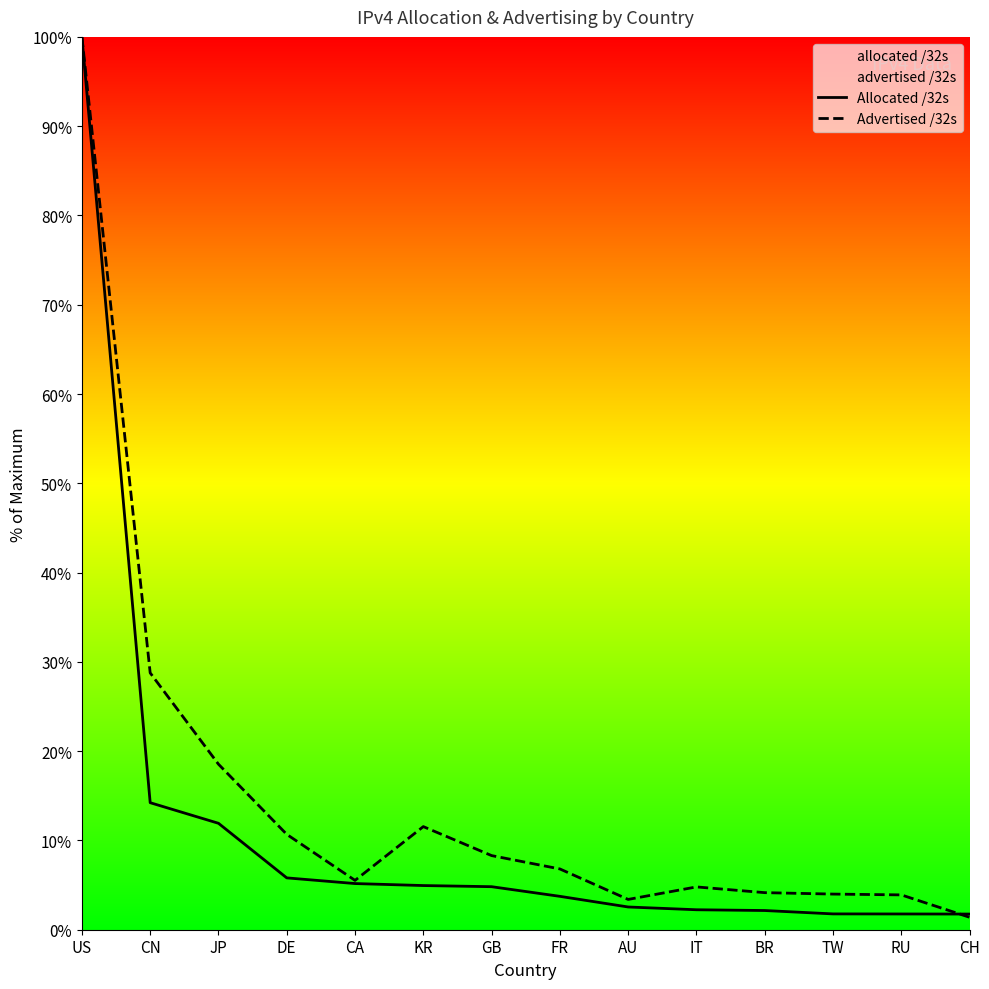

Rank the series by their average value, from lowest to highest.

Allocated /32s, Advertised /32s